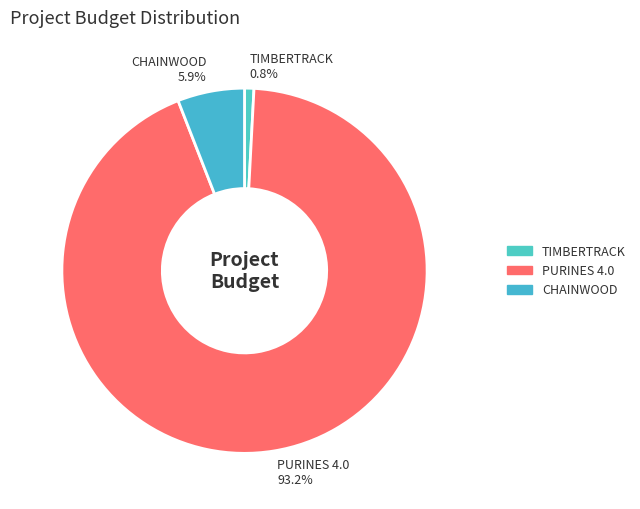

Between CHAINWOOD and TIMBERTRACK, which is larger?

CHAINWOOD